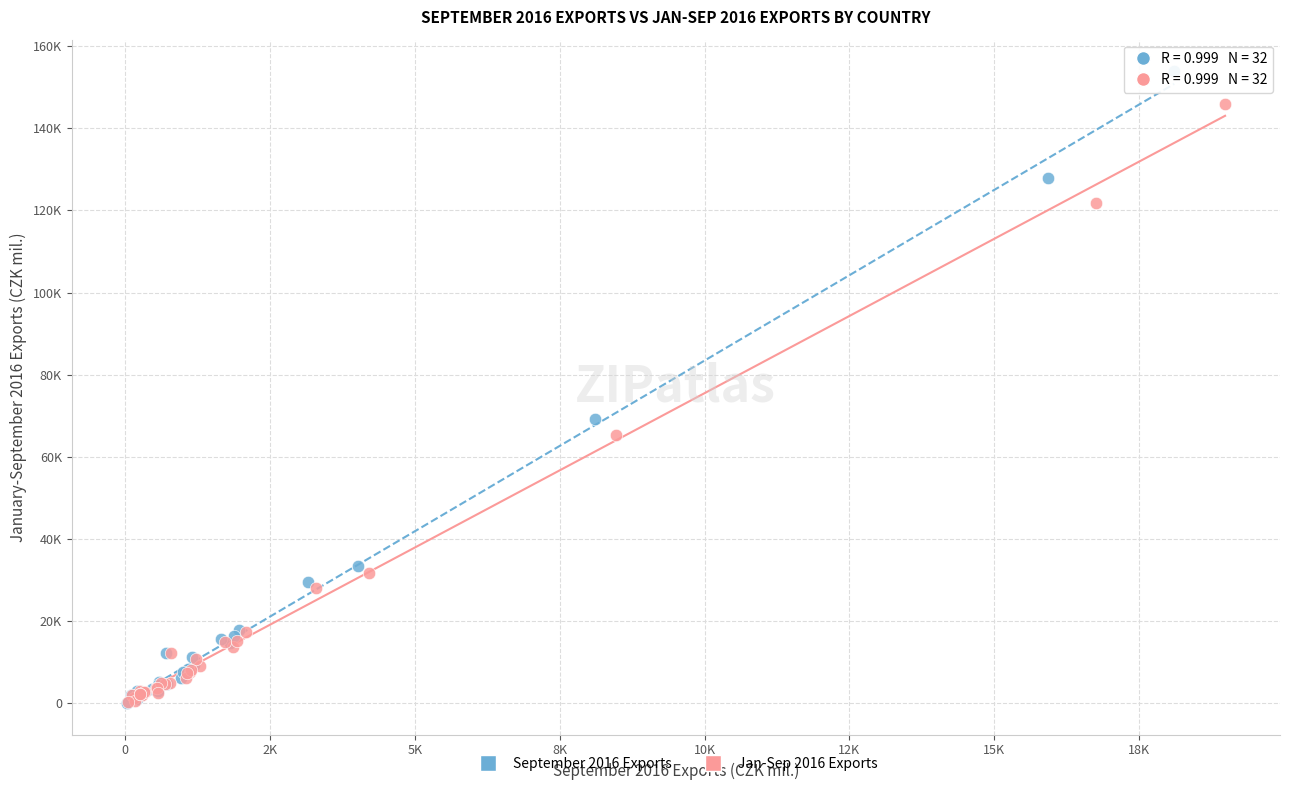

Which series reaches the maximum Y coordinate?

September 2016 Exports